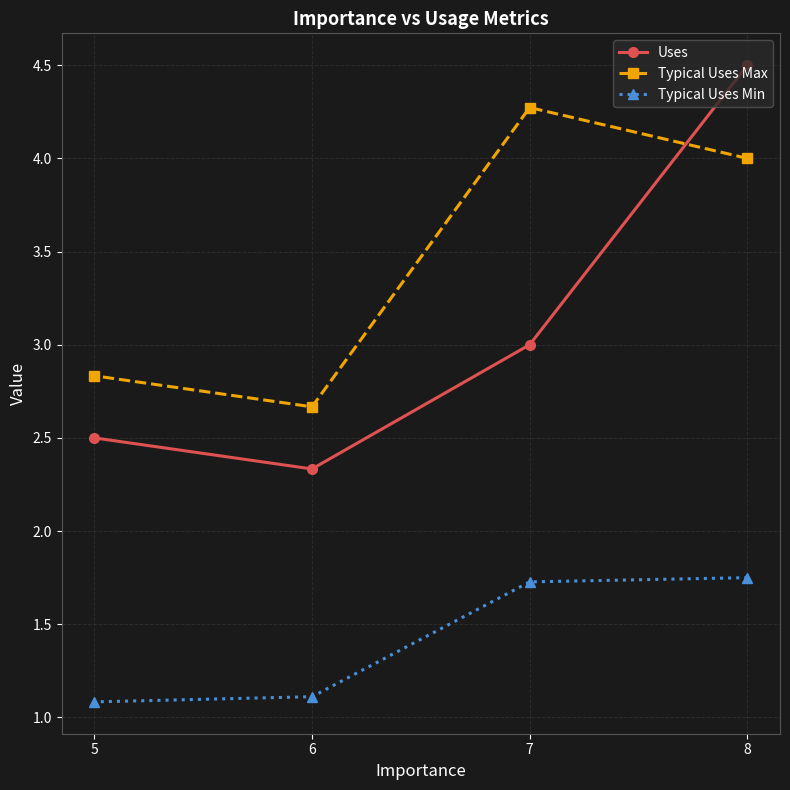

True or false: Uses has a value of 1.4 at 5.

False